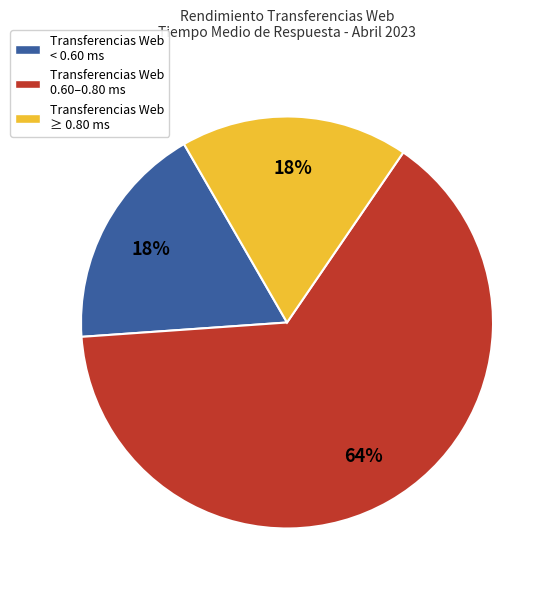

To the nearest percent, what is the average slice percentage?

33%